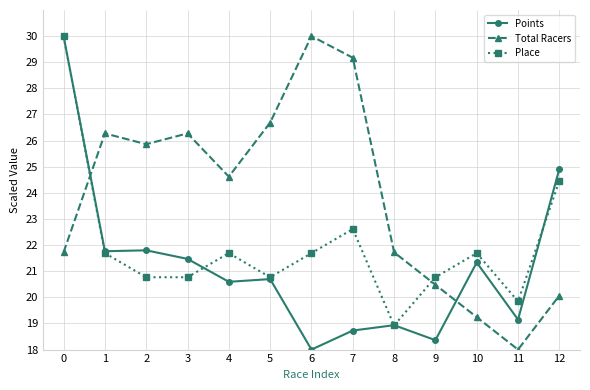

The Points series shows 18.4 at 9. True or false?

True